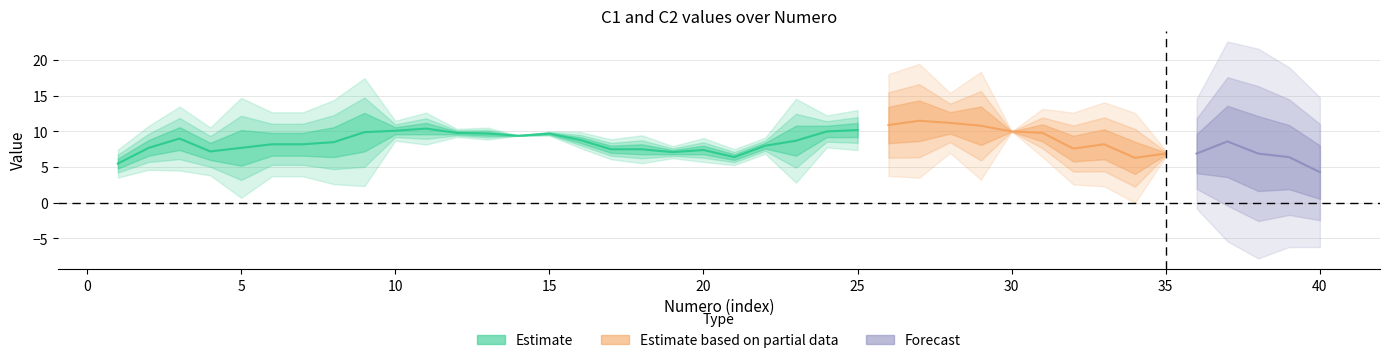

The value of C2 at 28 is 3. True or false?

True